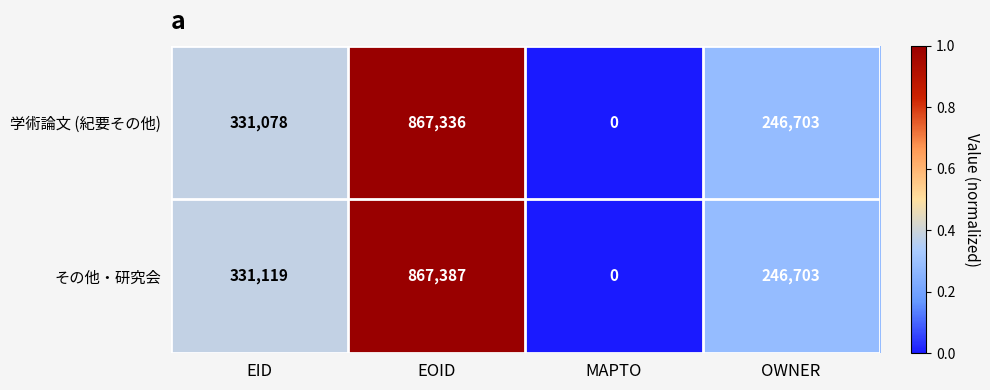

What is the difference between the 学術論文 (紀要その他) values at EOID and EID?

536258